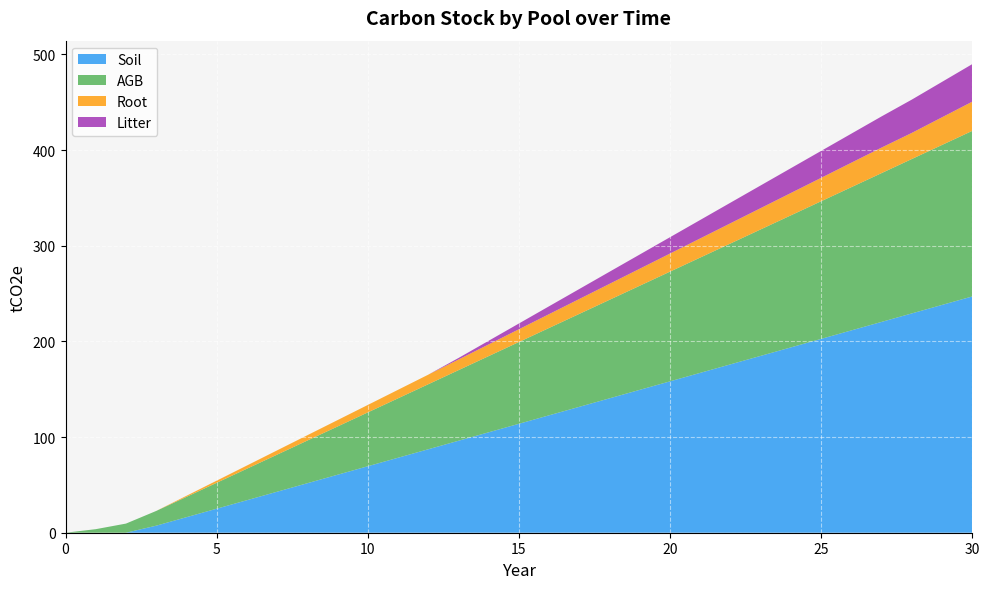

Reading left to right, transcribe all the data shown in this chart.

Soil: 0=0.0	1=0.0	2=0.0	3=7.4	4=16.2	5=25.1	6=34.0	7=42.9	8=51.7	9=60.6	10=69.5	11=78.4	12=87.2	13=96.1	14=105.0	15=113.9	16=122.8	17=131.6	18=140.5	19=149.4	20=158.2	21=167.1	22=176.0	23=184.9	24=193.8	25=202.6	26=211.5	27=220.4	28=229.3	29=238.1	30=247.0
AGB: 0=0.0	1=3.7	2=9.6	3=15.4	4=21.2	5=27.1	6=32.9	7=38.8	8=44.6	9=50.4	10=56.3	11=62.1	12=68.0	13=73.8	14=79.6	15=85.5	16=91.3	17=97.2	18=103.0	19=108.8	20=114.7	21=120.5	22=126.3	23=132.2	24=138.0	25=143.9	26=149.7	27=155.6	28=161.4	29=167.2	30=173.1
Root: 0=0.0	1=0.0	2=0.0	3=0.0	4=1.1	5=2.2	6=3.3	7=4.5	8=5.6	9=6.7	10=7.8	11=8.9	12=10.0	13=11.1	14=12.2	15=13.3	16=14.5	17=15.6	18=16.7	19=17.8	20=18.9	21=20.0	22=21.1	23=22.2	24=23.4	25=24.5	26=25.6	27=26.7	28=27.3	29=28.9	30=30.5
Litter: 0=0.0	1=0.0	2=0.0	3=0.0	4=0.0	5=0.0	6=0.0	7=0.0	8=0.0	9=0.0	10=0.0	11=0.0	12=0.0	13=1.6	14=3.8	15=6.0	16=8.2	17=10.4	18=12.7	19=14.9	20=17.1	21=19.3	22=21.5	23=23.7	24=25.9	25=28.2	26=30.4	27=32.6	28=34.8	29=37.0	30=39.2